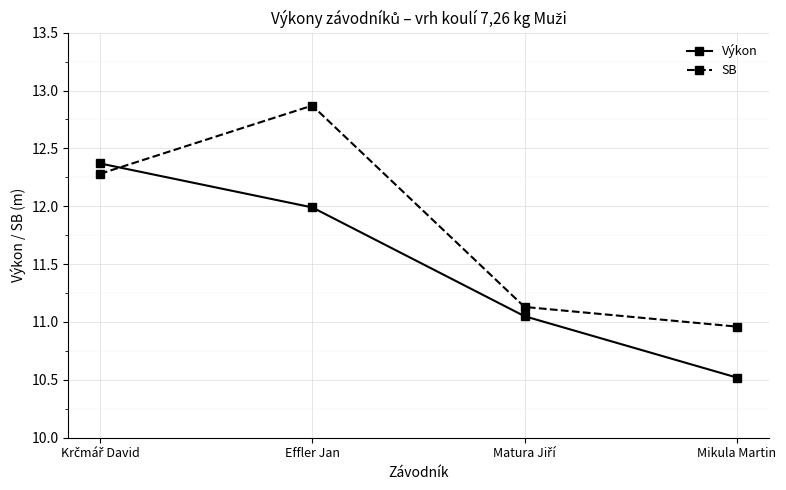

True or false: SB has a value of 12.9 at Effler Jan.

True